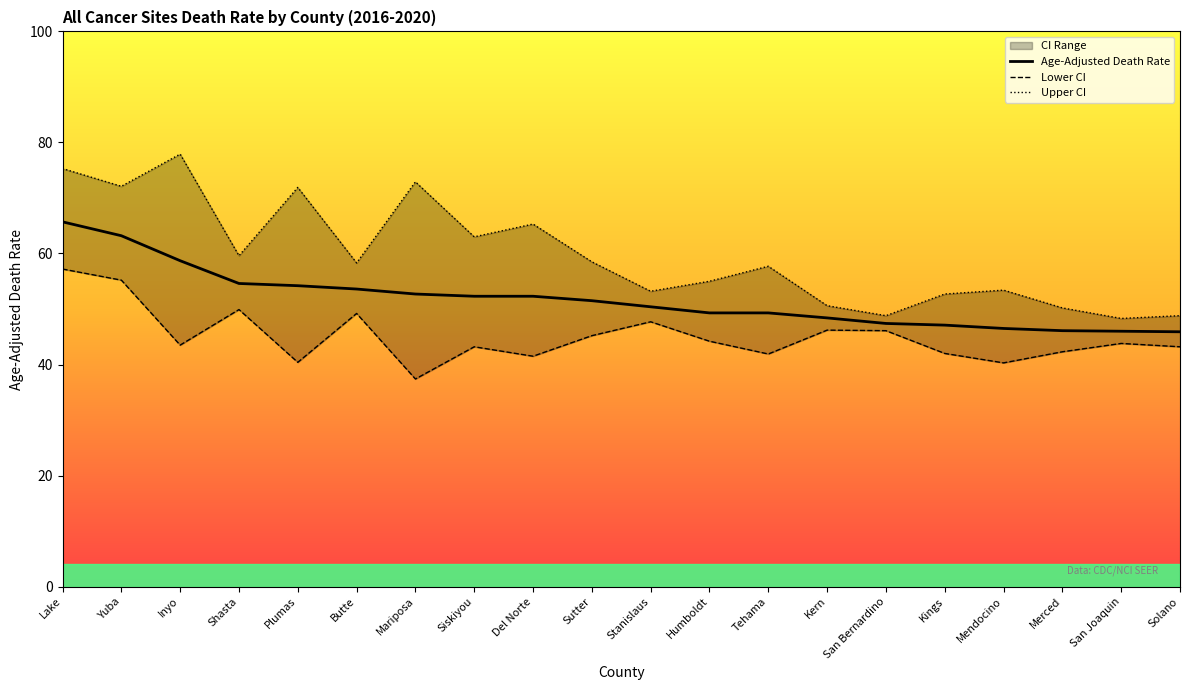

What is the difference between the maximum and minimum values in the Age-Adjusted Death Rate series?

19.8